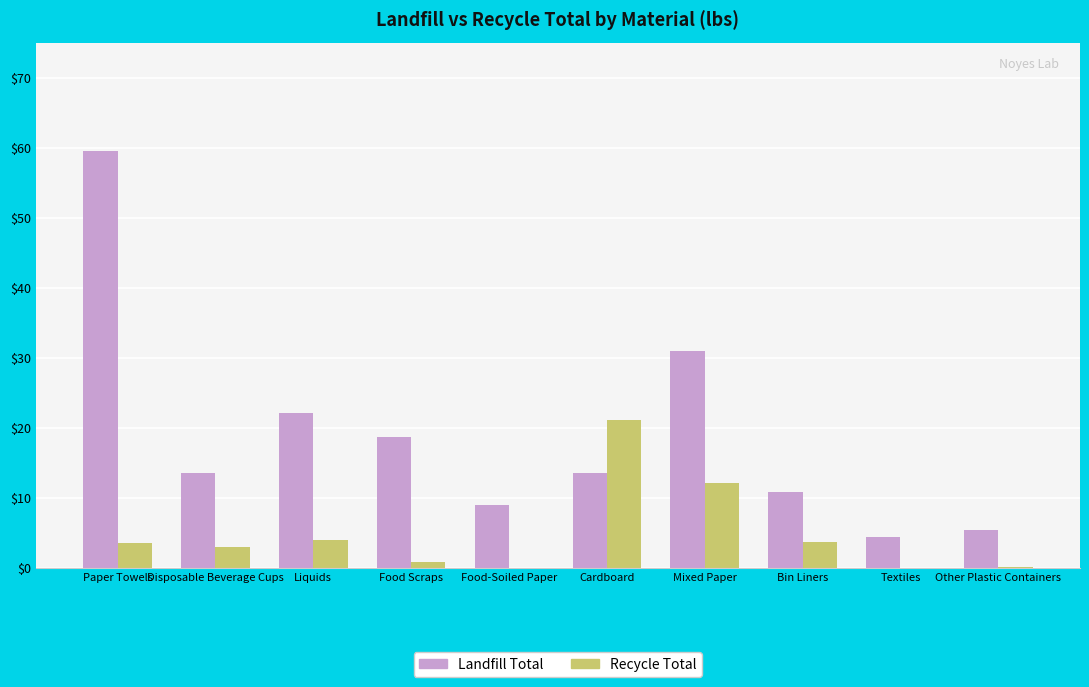

Are the bars grouped side by side (vs. stacked)?

Yes